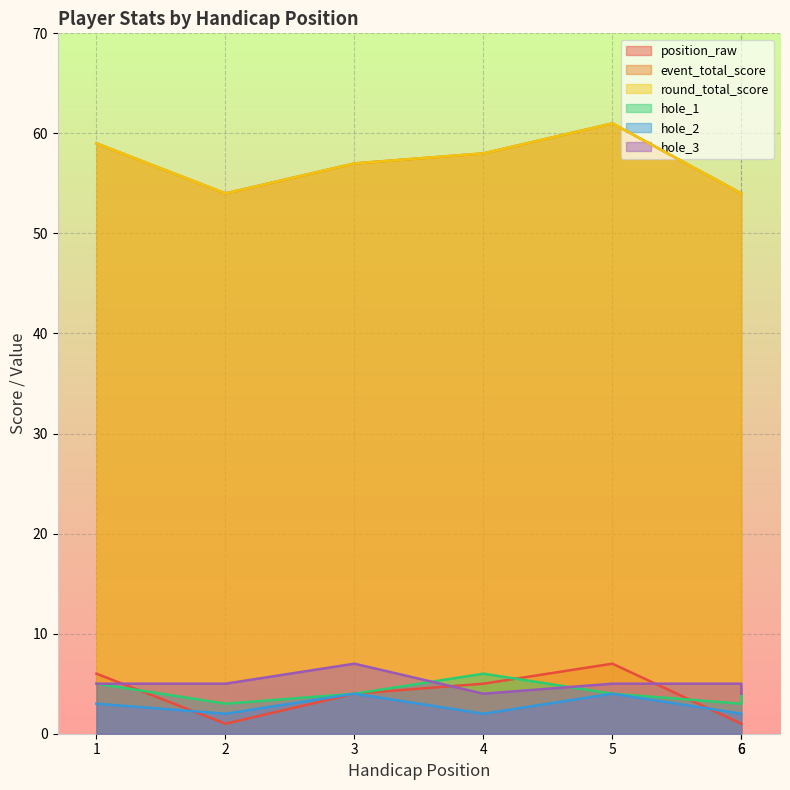

What are all the series names shown in the legend?

position_raw, event_total_score, round_total_score, hole_1, hole_2, hole_3